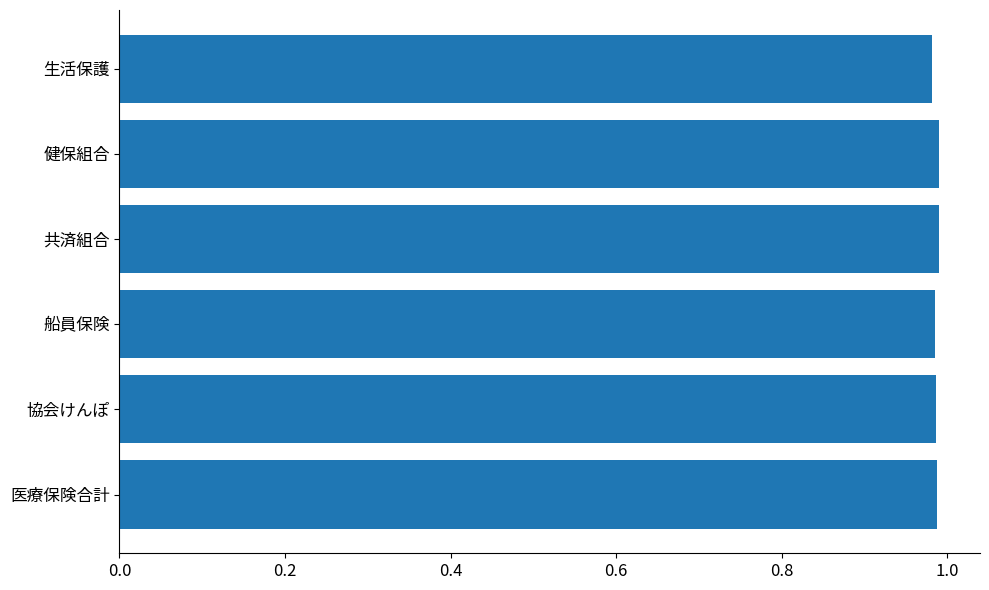

Is it true that the value at 協会けんぽ is 1.0?

True